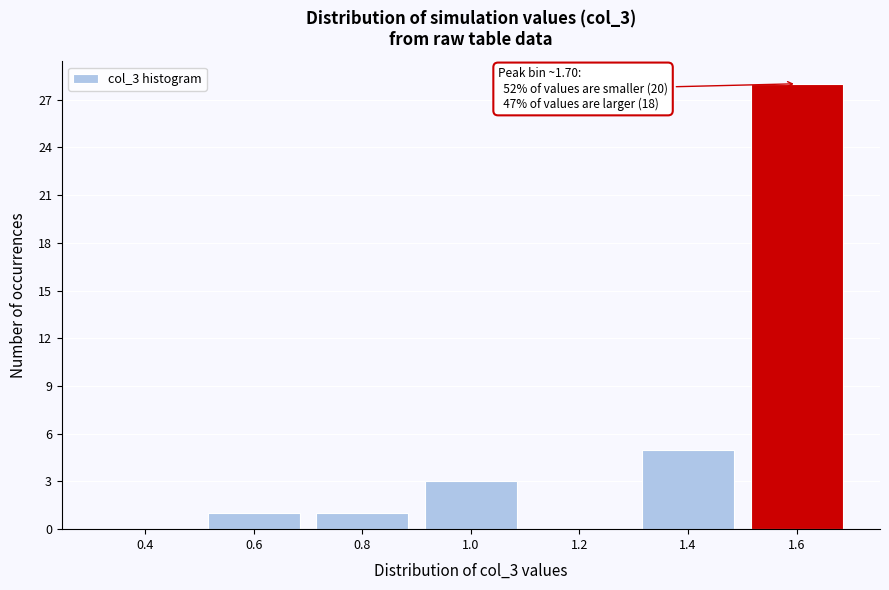

Reading left to right, extract all data points from this chart.

0.4=0	0.6=1	0.8=1	1.0=3	1.2=0	1.4=5	1.6=28